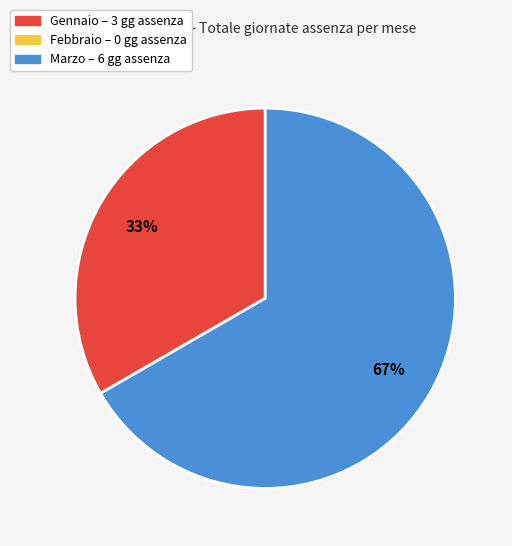

How many segments does this pie chart have?

2